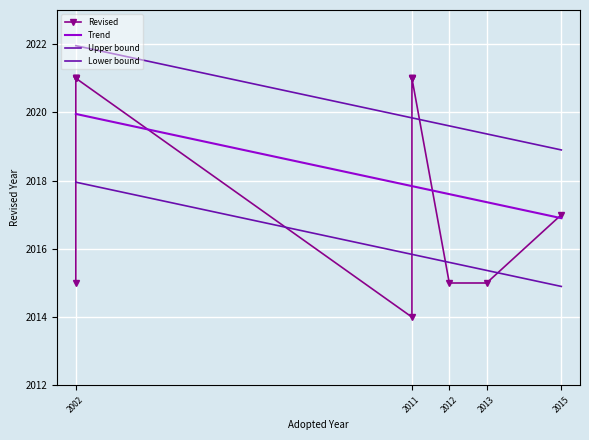

Is this an area chart (filled region under the line)?

No